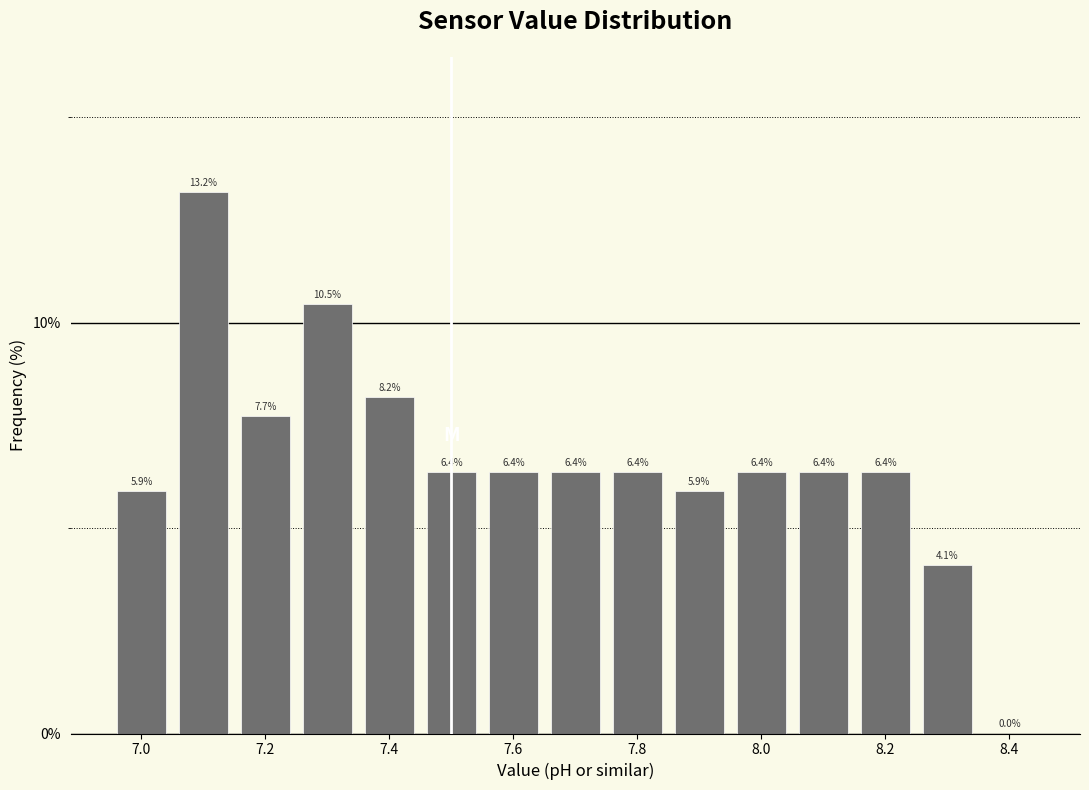

Which range on the x-axis has the tallest bar?

7.05 to 7.15